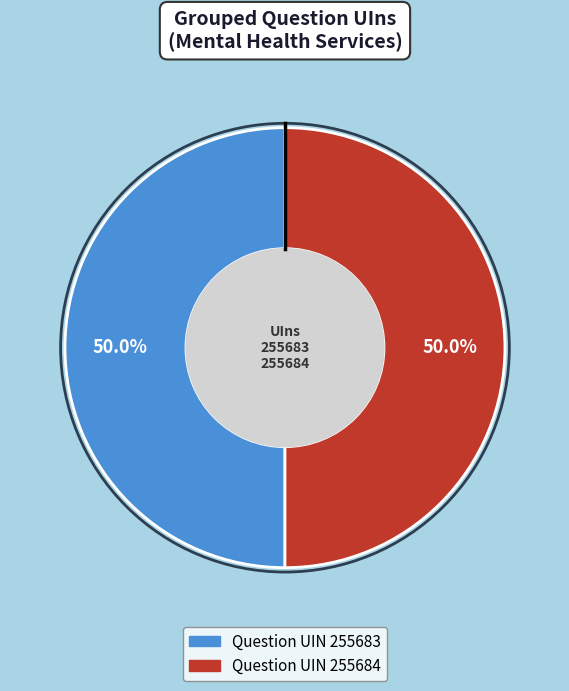

What is the total percentage of Question UIN 255683 and Question UIN 255684?

100.0%